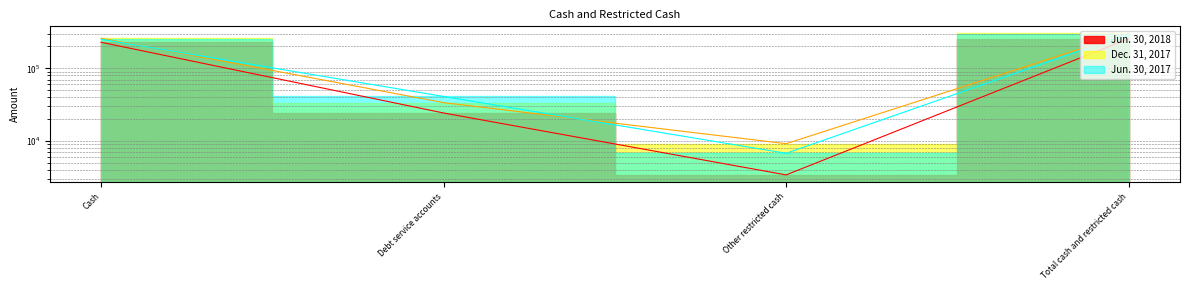

Does the chart have visible grid lines?

Yes